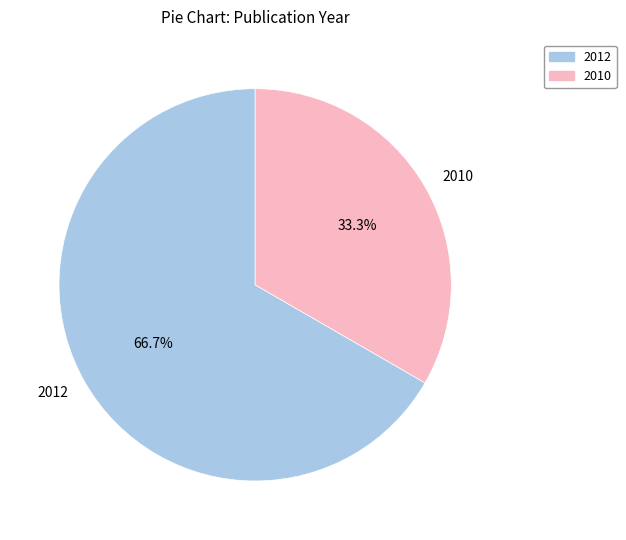

What is the ratio of the value at 2010 to the value at 2012?

0.5